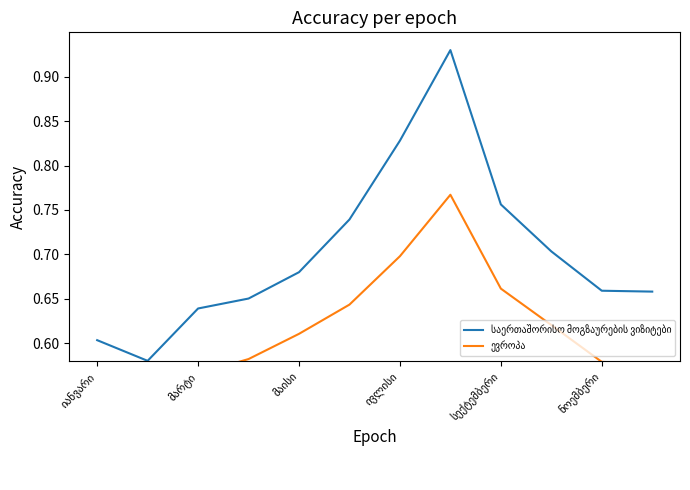

What is the difference between the highest and lowest values at 9?

0.1